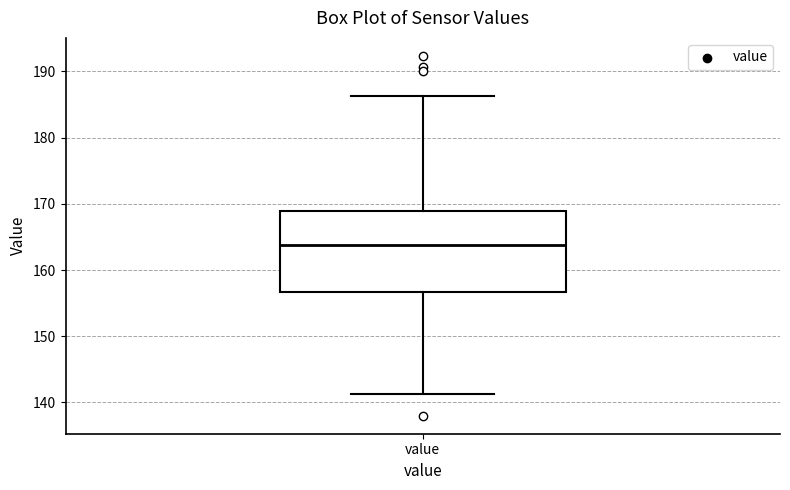

Where is the lower edge of the box for value on the y-axis? The values are not printed on the chart, so give them approximately, as read against the axis.

157